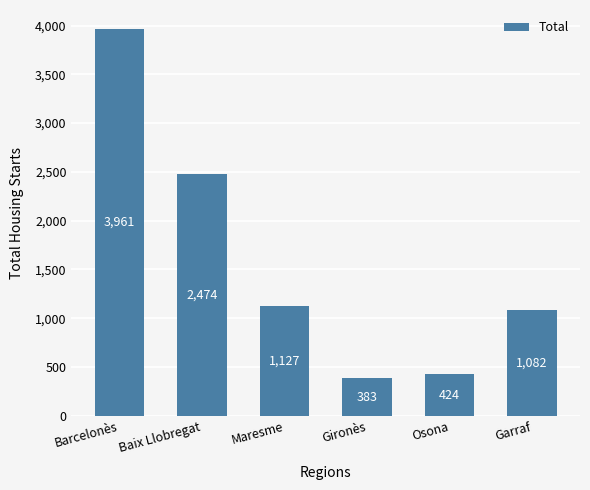

Which has a higher value, Garraf or Barcelonès?

Barcelonès